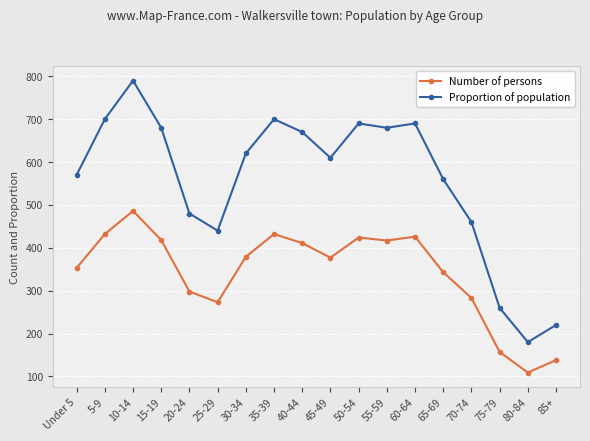

How many interior local valleys does the Number of persons series have?

4